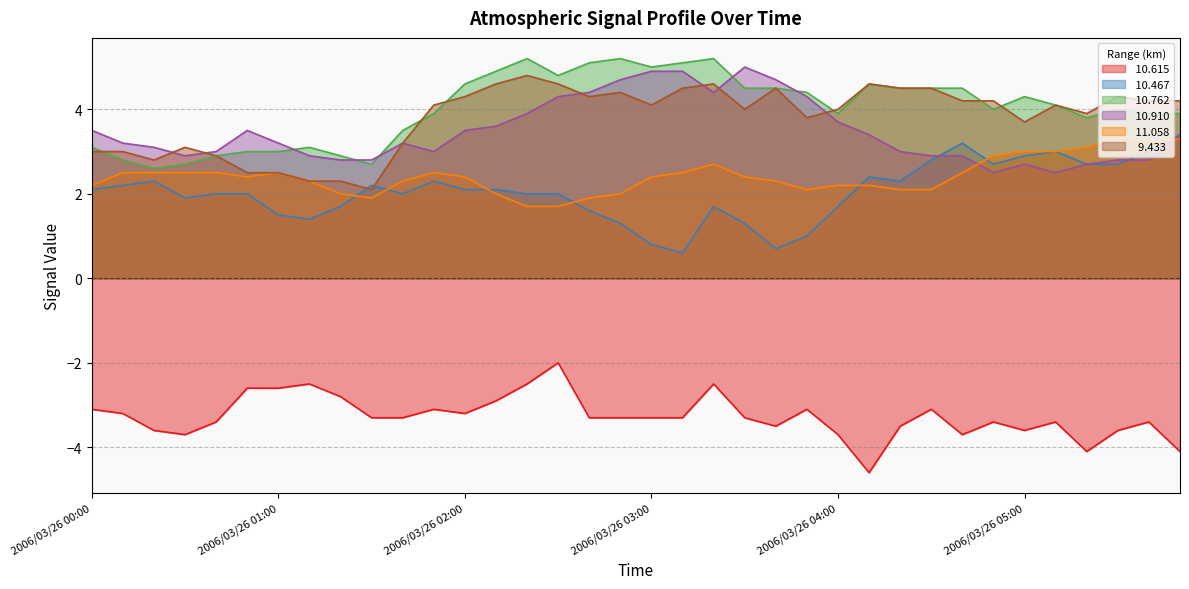

Which series has the widest spread of values?

 10.467